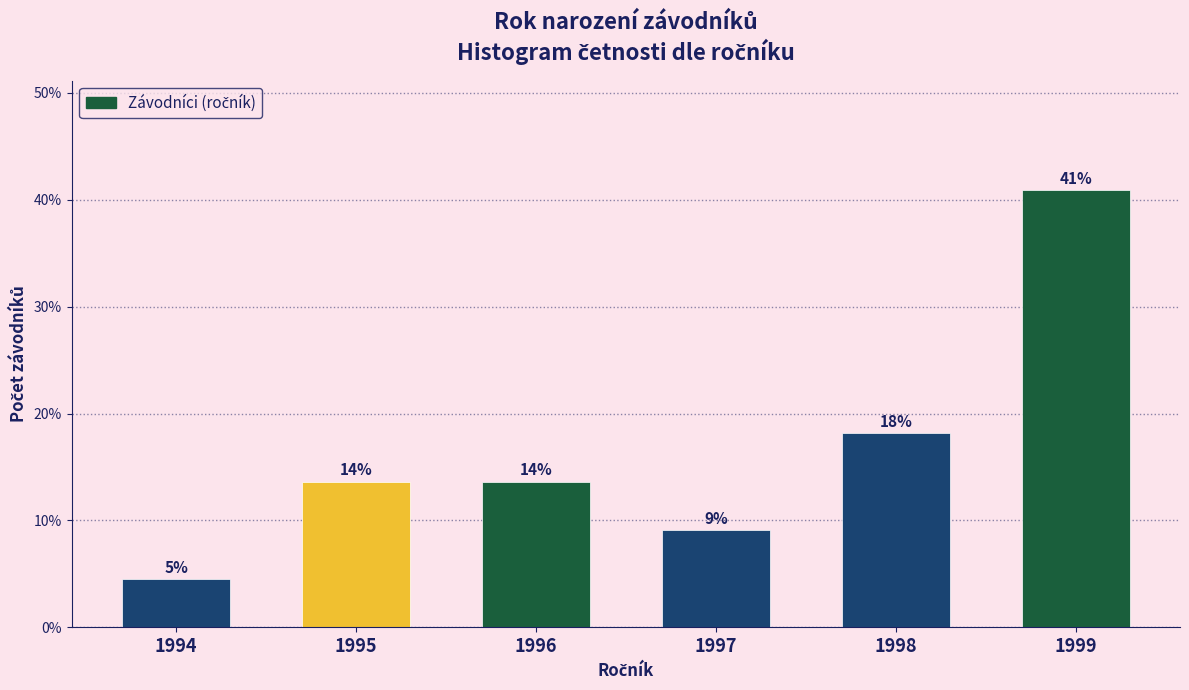

Does the chart contain any negative values?

No